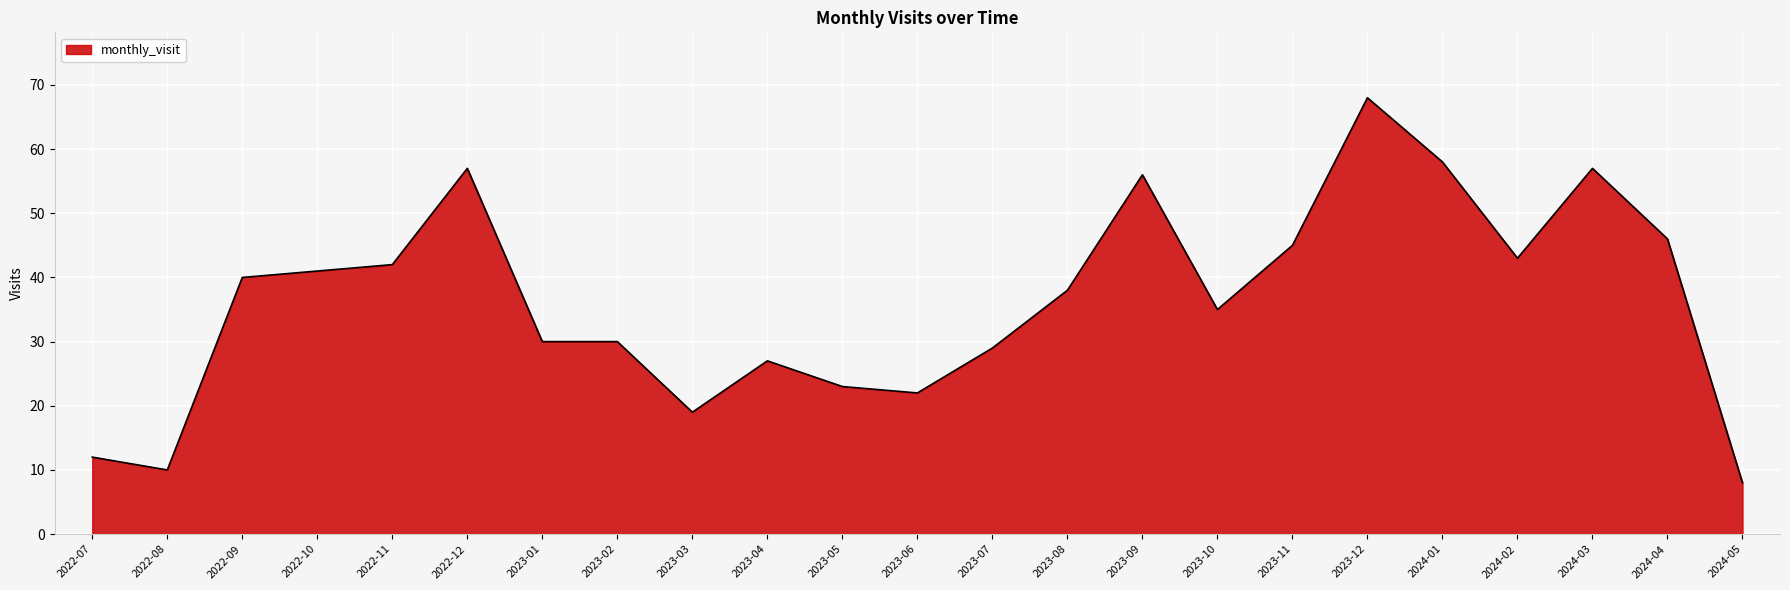

Does the chart display data point markers on the line(s)?

No